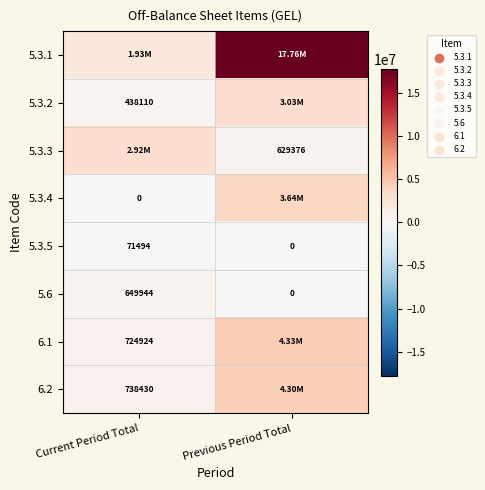

Is the value of 5.3.2 at Current Period Total greater than the value of 5.3.5 at Current Period Total?

Yes